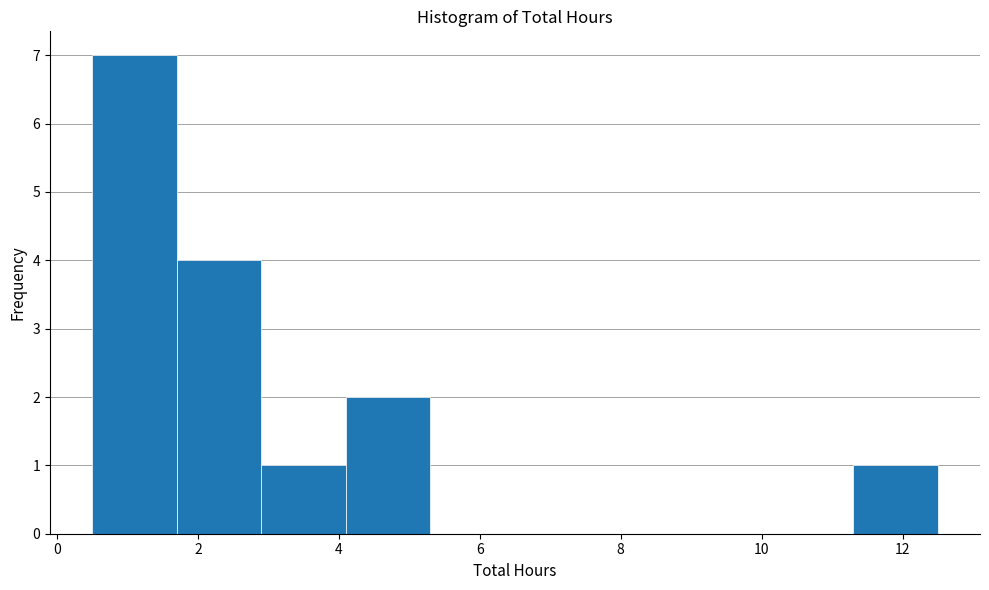

Over which range of the x-axis is the bar tallest?

0.5 to 1.7